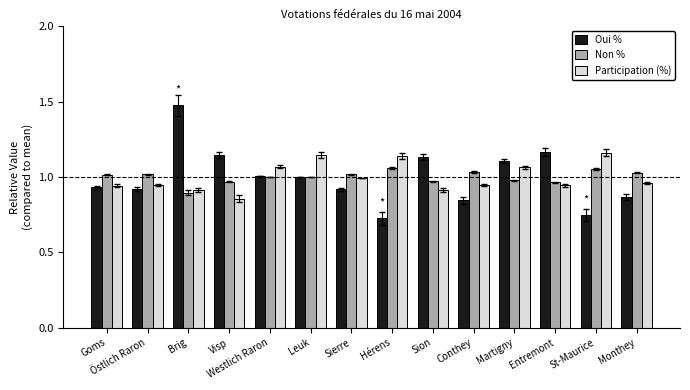

Between Brig and Hérens, which series saw the biggest shift?

Oui %